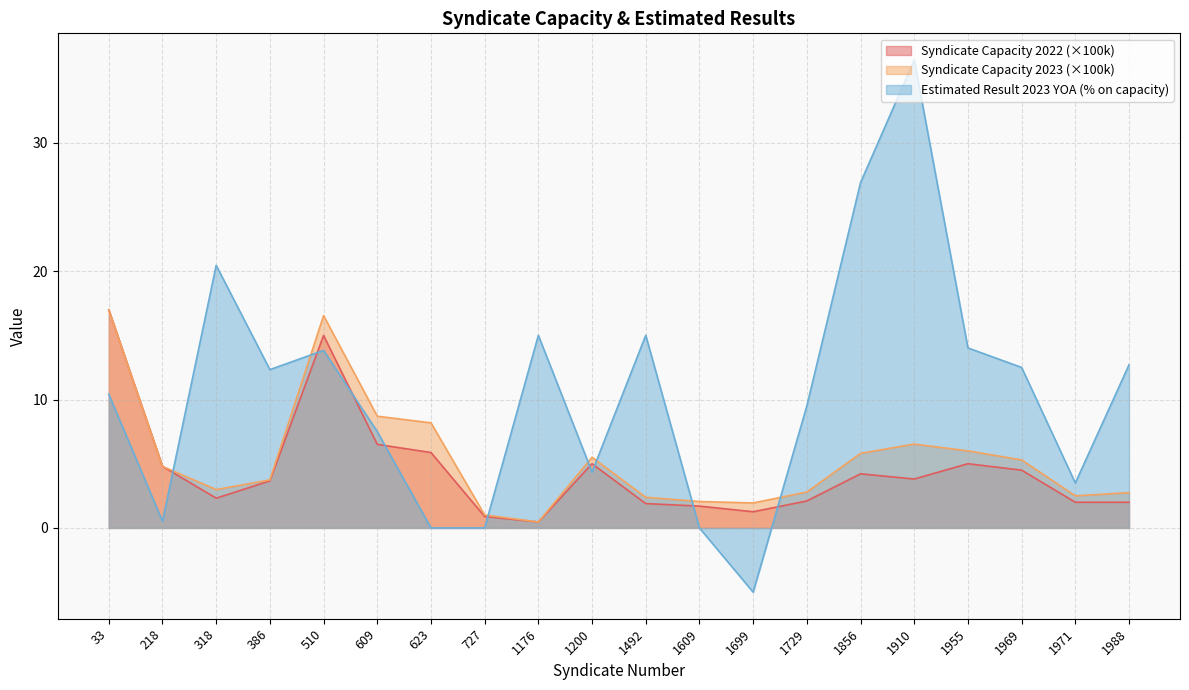

What is the value of the Syndicate Capacity 2022 point at the 5th from the left?

15.0